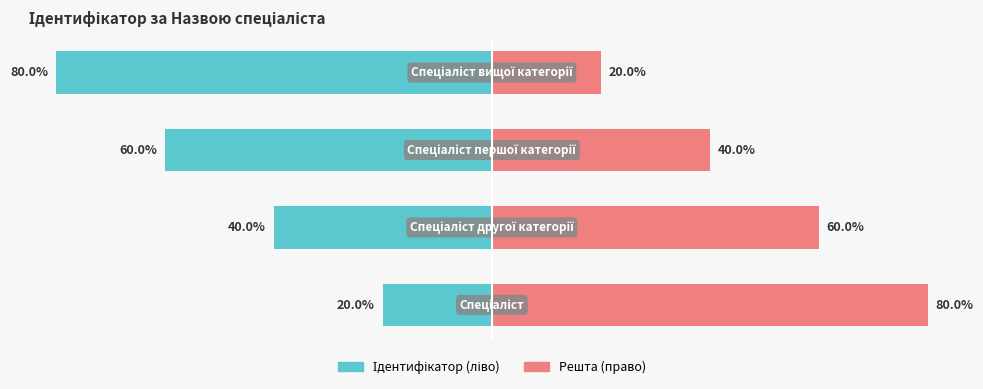

What is the value of the Ідентифікатор (ліво) bar at the 2nd from the left?

-40